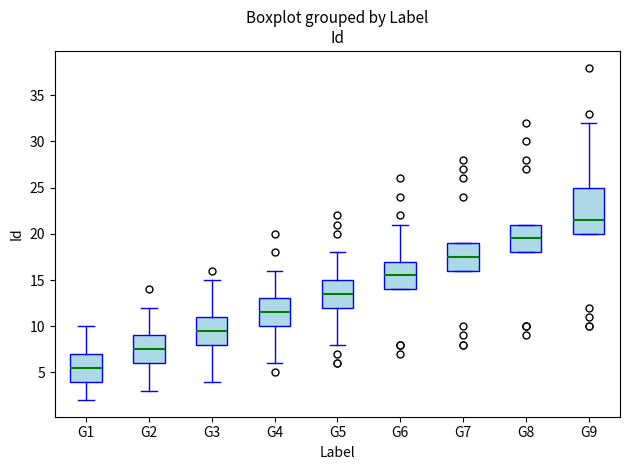

Where is the lower edge of the box for G9 on the y-axis? The values are not printed on the chart, so give them approximately, as read against the axis.

20.0